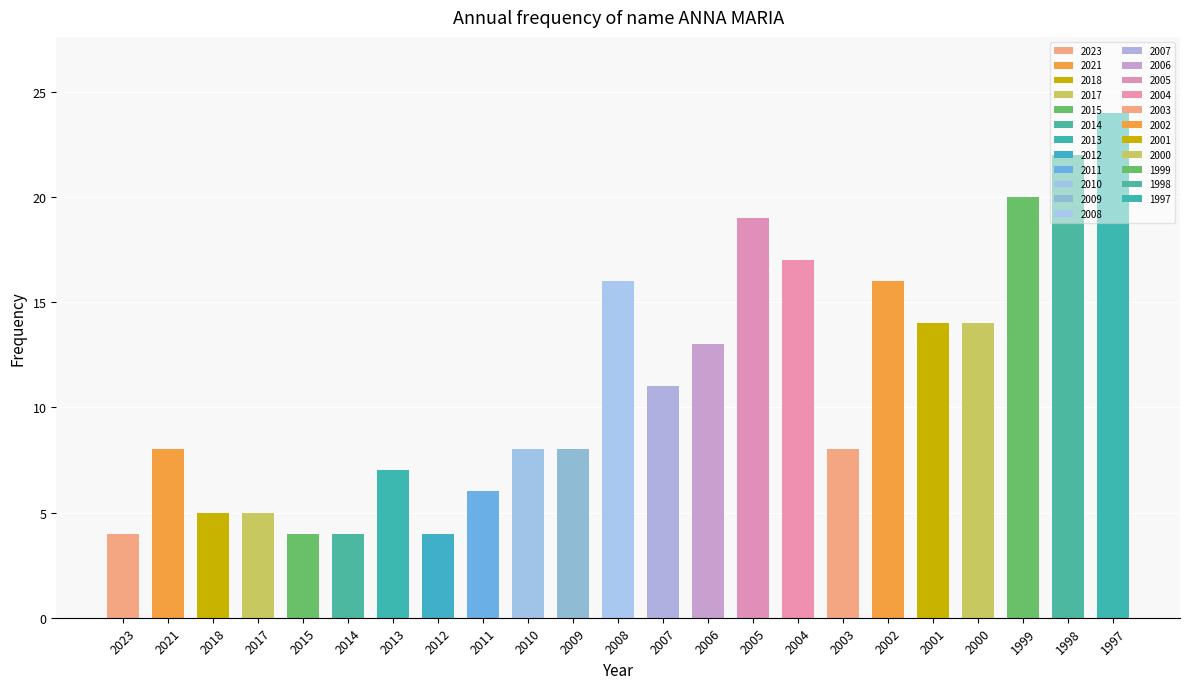

What is the maximum value shown in the chart?

24